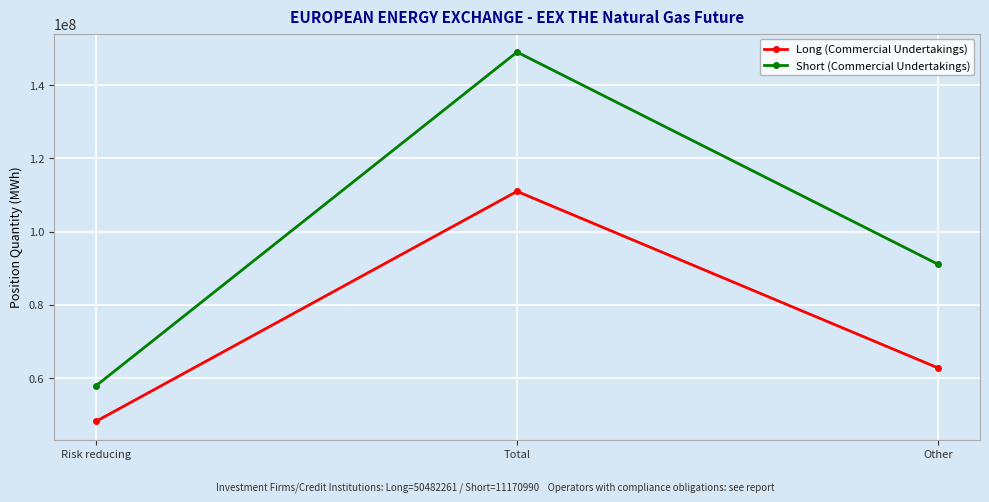

Reading left to right, list all the values displayed in this chart.

Long (Commercial Undertakings): 48188394	110966582	62778188
Short (Commercial Undertakings): 57914474	149000434	91085960